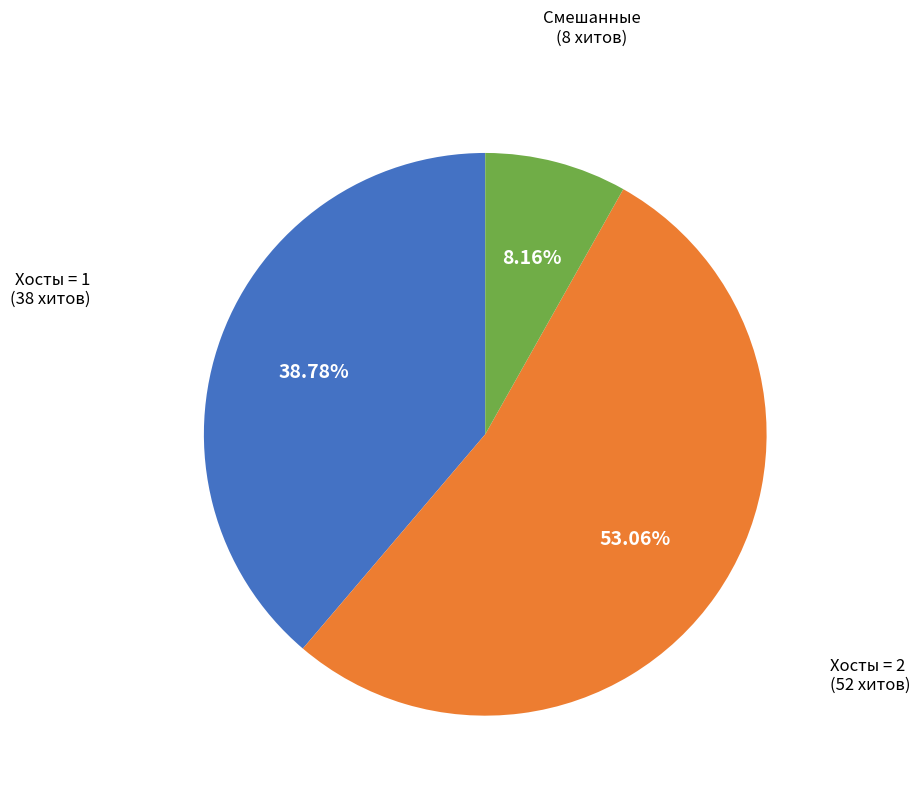

Is there any slice that represents more than half of the pie?

Yes